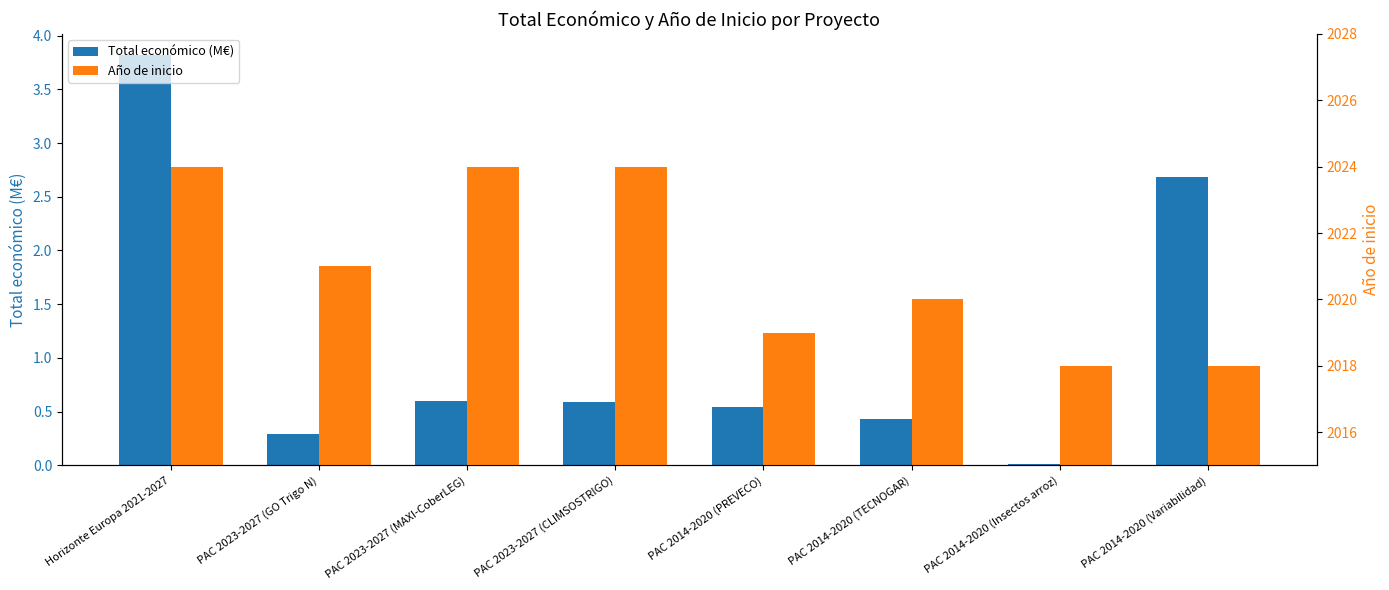

What is the spread (max minus min) of values at PAC 2023-2027 (CLIMSOSTRIGO)?

2023.4